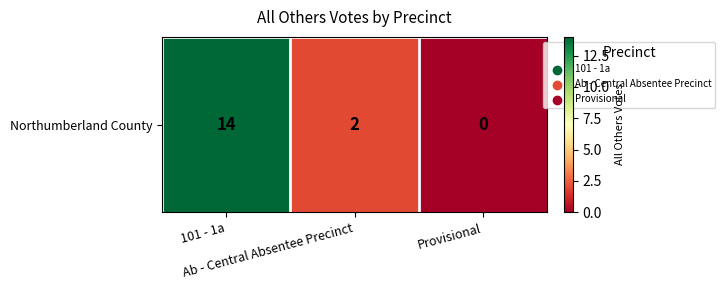

Reading right to left, what are all the values shown in this chart?

0	2	14